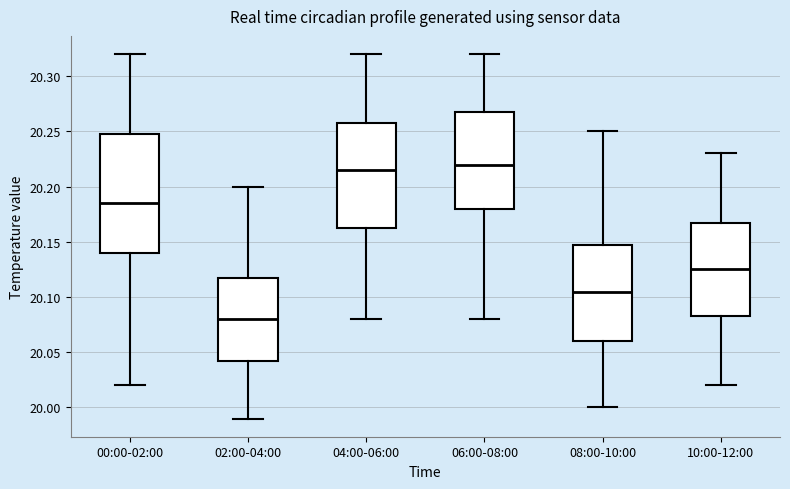

Reading left to right, read every box against the y-axis: the position of its median line, the range the box covers, and the ends of its whiskers. The values are not printed on the chart, so give them approximately, as read against the axis.

00:00-02:00: median 20.185, box 20.140 to 20.250, whiskers 20.020 to 20.320
02:00-04:00: median 20.080, box 20.045 to 20.120, whiskers 19.990 to 20.200
04:00-06:00: median 20.215, box 20.165 to 20.260, whiskers 20.080 to 20.320
06:00-08:00: median 20.220, box 20.180 to 20.270, whiskers 20.080 to 20.320
08:00-10:00: median 20.105, box 20.060 to 20.150, whiskers 20.000 to 20.250
10:00-12:00: median 20.125, box 20.085 to 20.170, whiskers 20.020 to 20.230